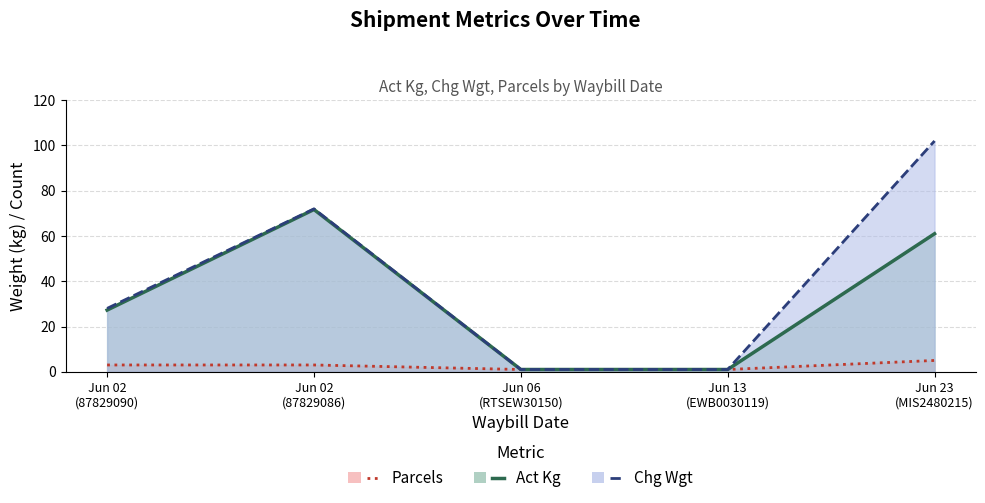

What is the label of the 5th point from the left?

Jun 23 (MIS2480215)